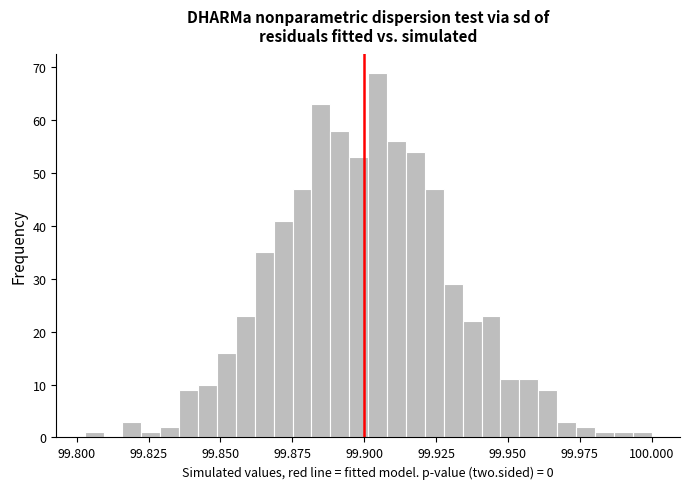

Read against the x-axis, roughly where is the centre of the tallest bar?

99.905